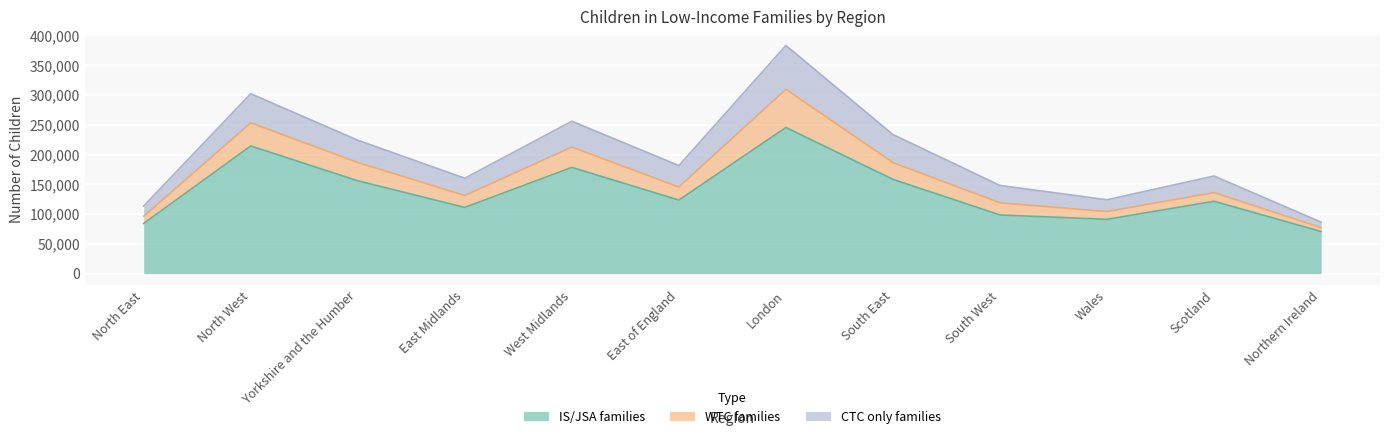

What is the sum of all Children in IS/JSA families (Under 16) values?

1654335